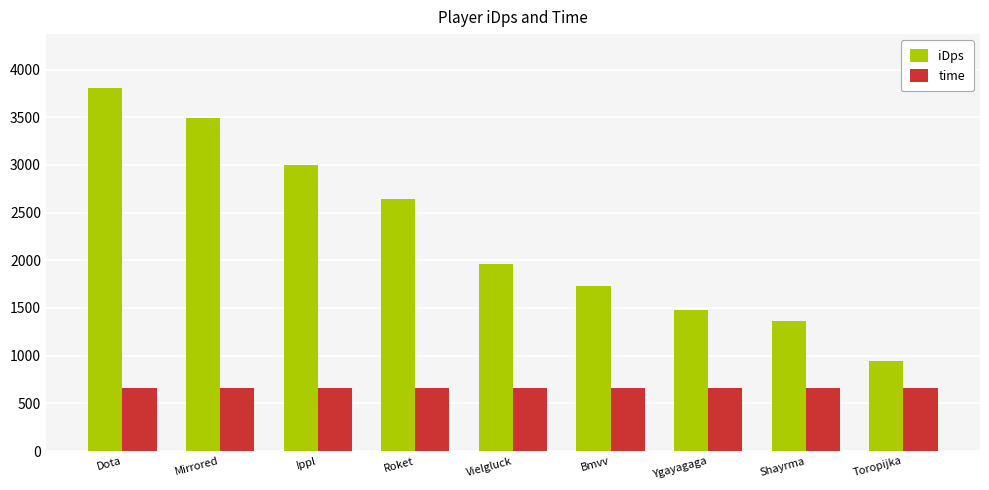

How many distinct data groups are displayed?

2